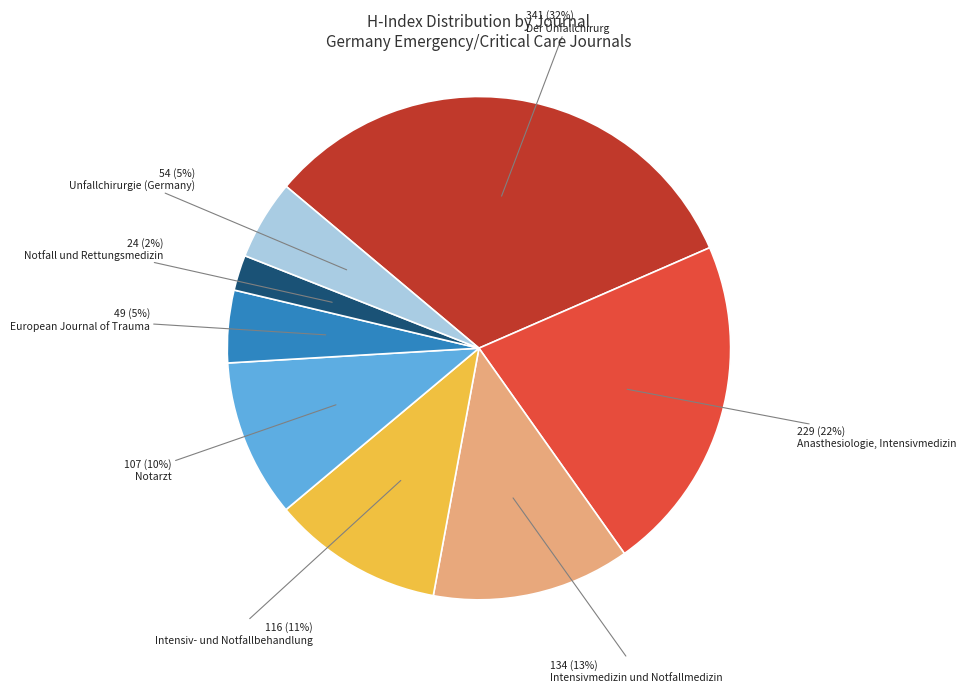

Between Der Unfallchirurg and Notfall und Rettungsmedizin, which is larger?

Der Unfallchirurg